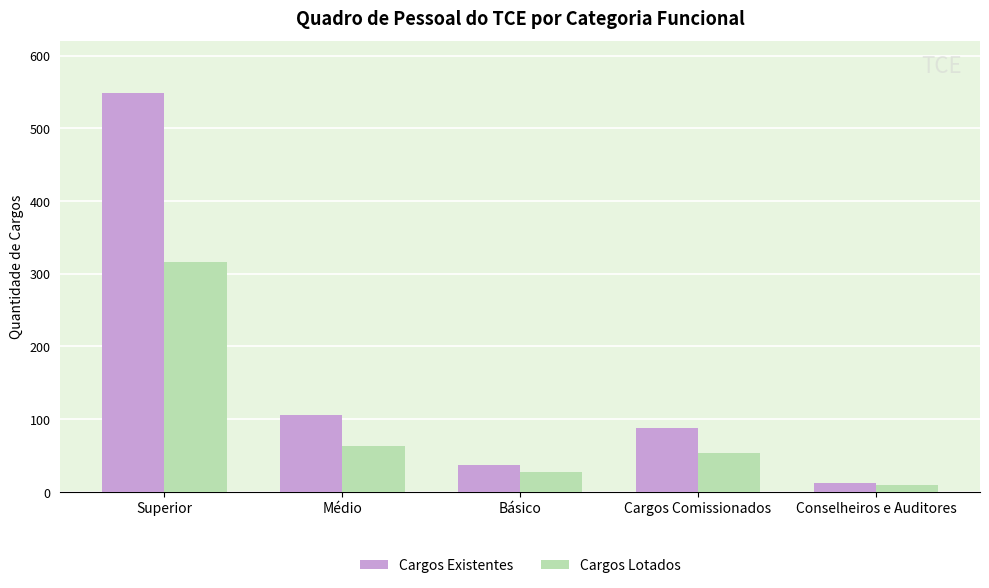

How many values in the Cargos Lotados series are below 54?

2